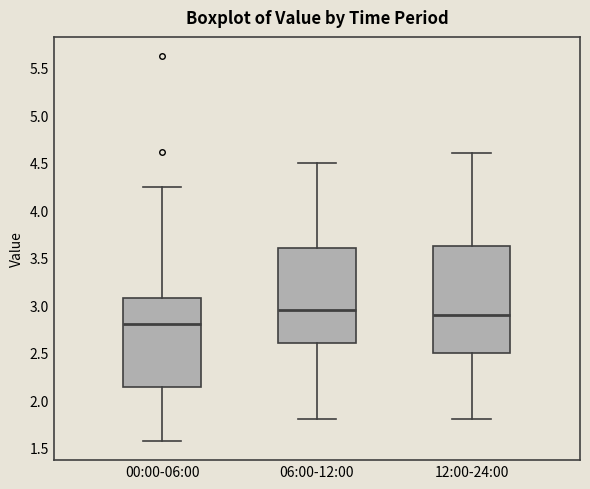

Which box has the lowest median line?

00:00-06:00